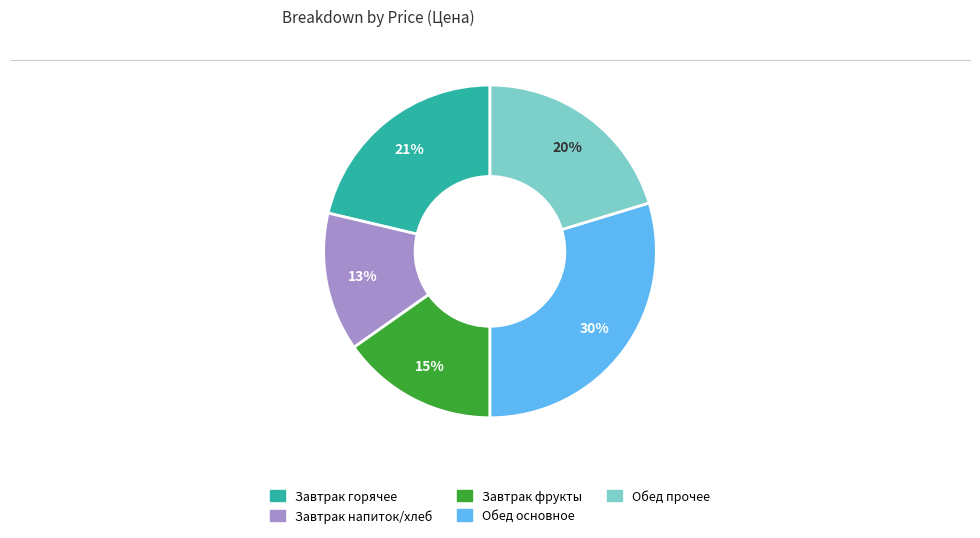

Is there a majority slice in this chart?

No